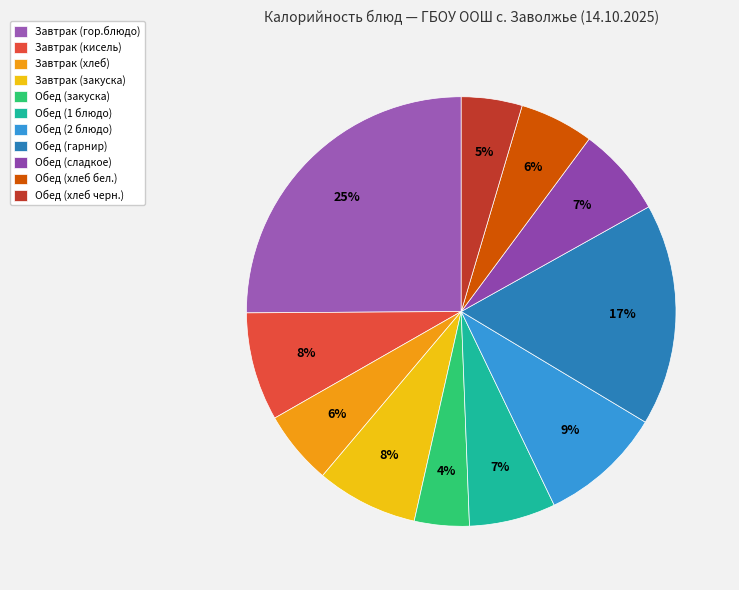

Is the sum of Обед (хлеб бел.) and Обед (2 блюдо) greater than half?

No